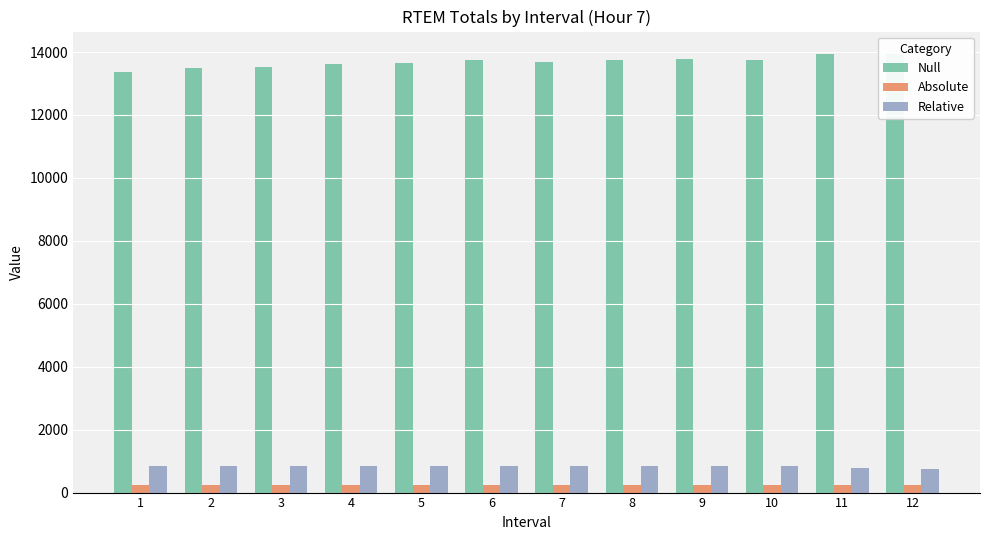

True or false: Absolute has a value of 154.2 at 10.

False